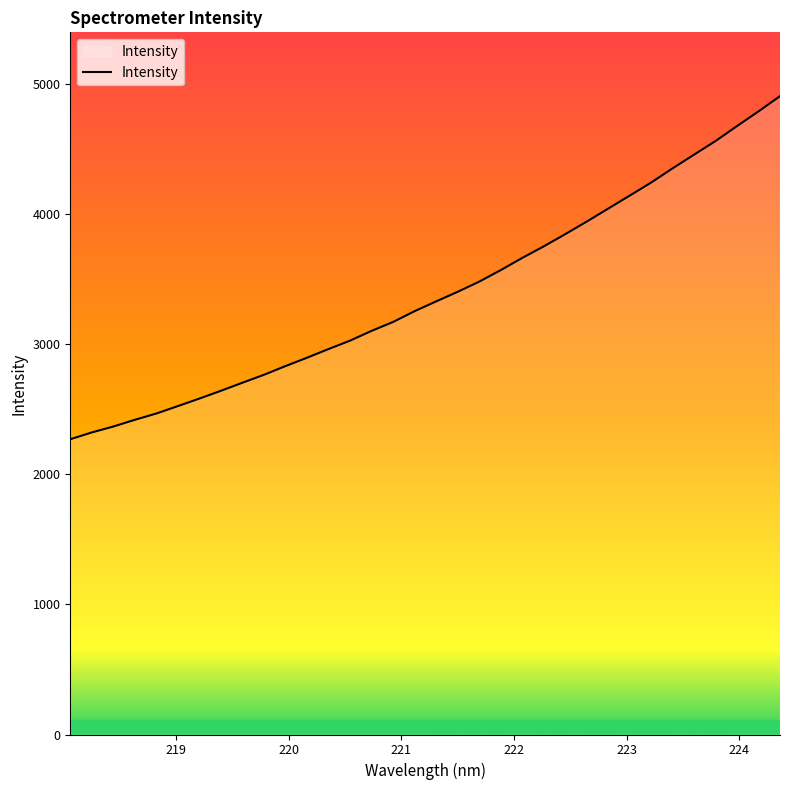

What is the greatest value displayed?

4903.4